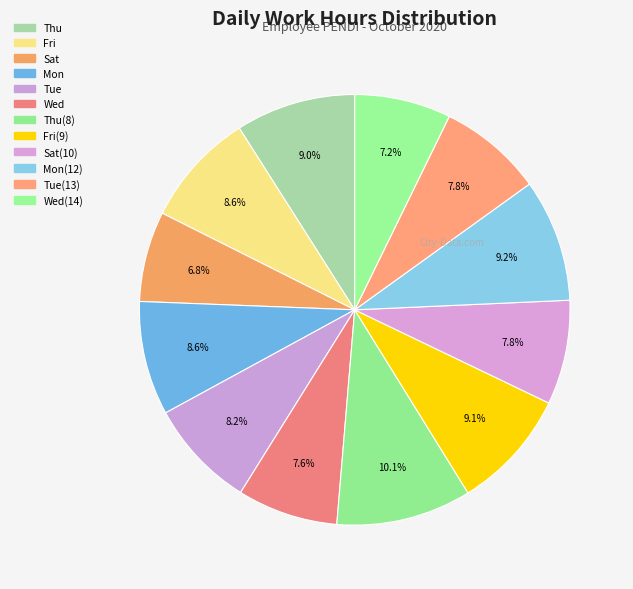

To the nearest percent, what is the combined percentage of Fri(9) and Wed(14)?

16%